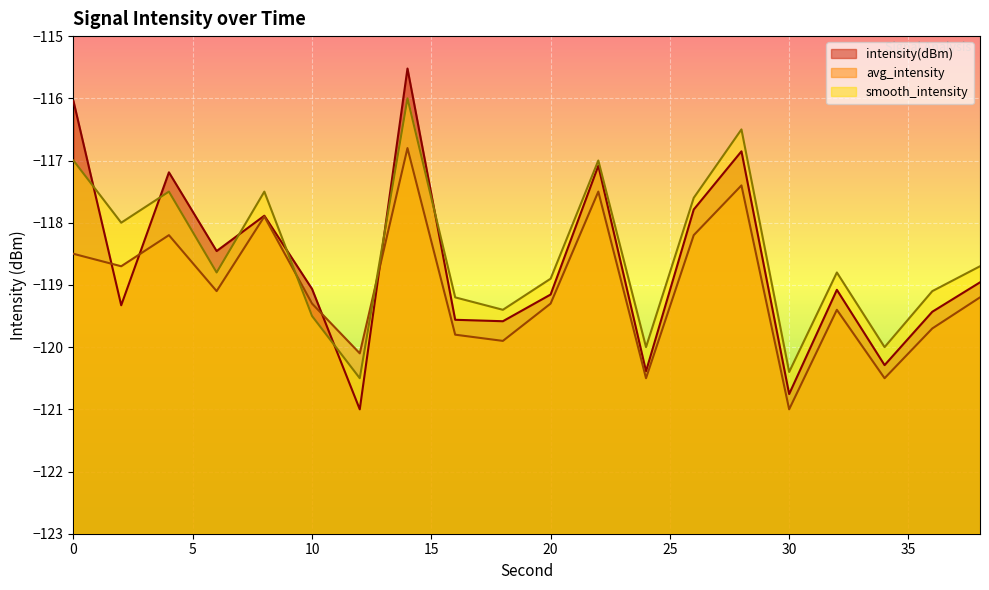

Which series ends up on top after the final intersection of avg_intensity and smooth_intensity?

smooth_intensity